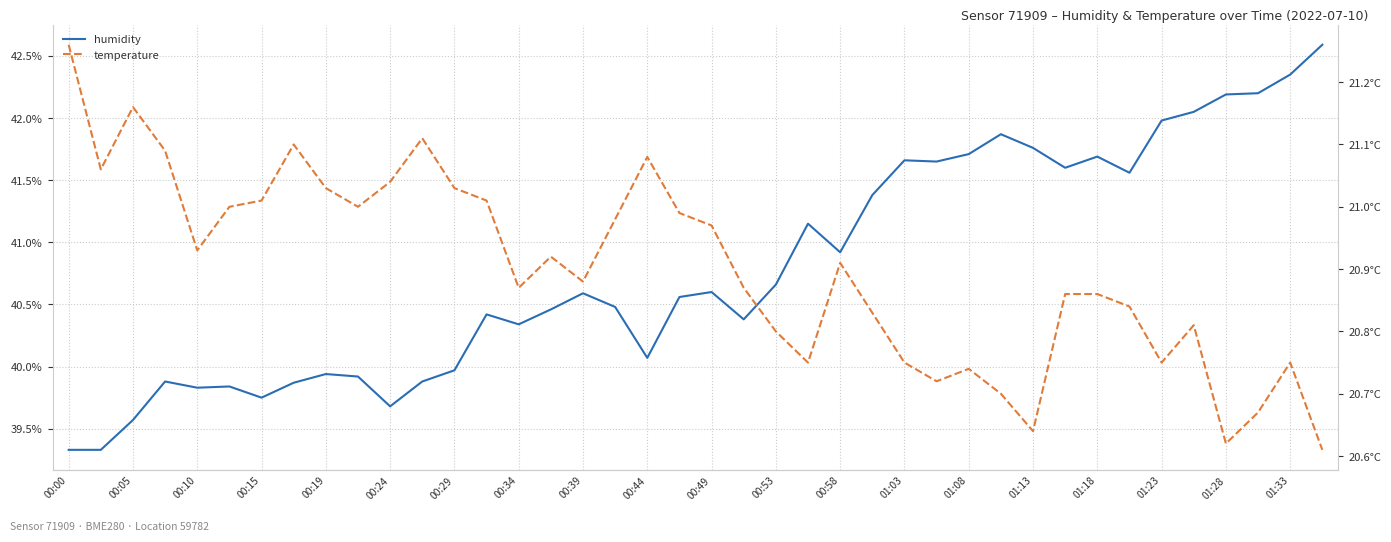

What position from the left is 01:33?

20